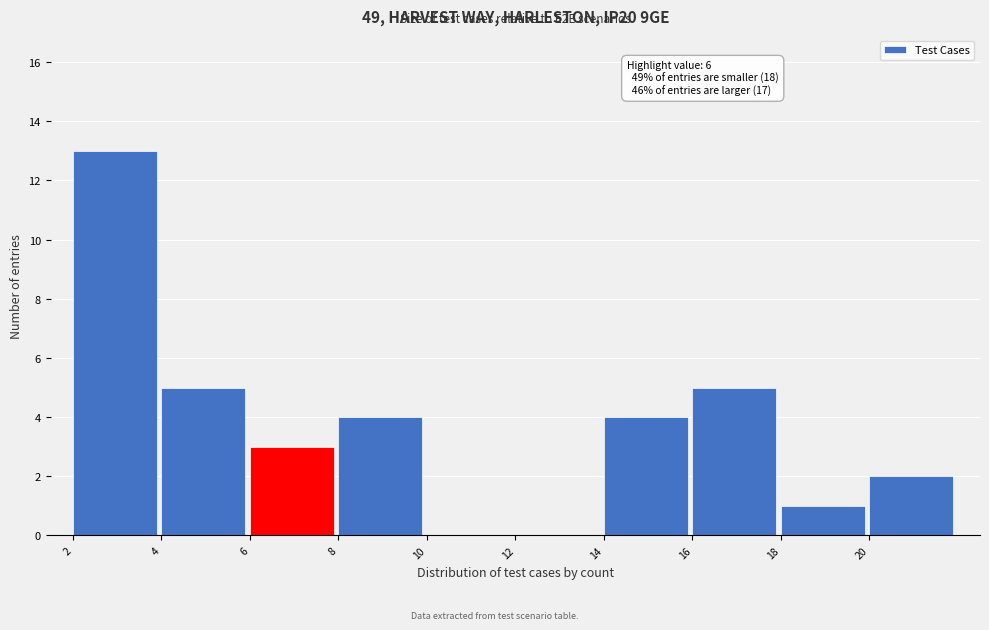

Over which range of the x-axis is the bar tallest?

2 to 4